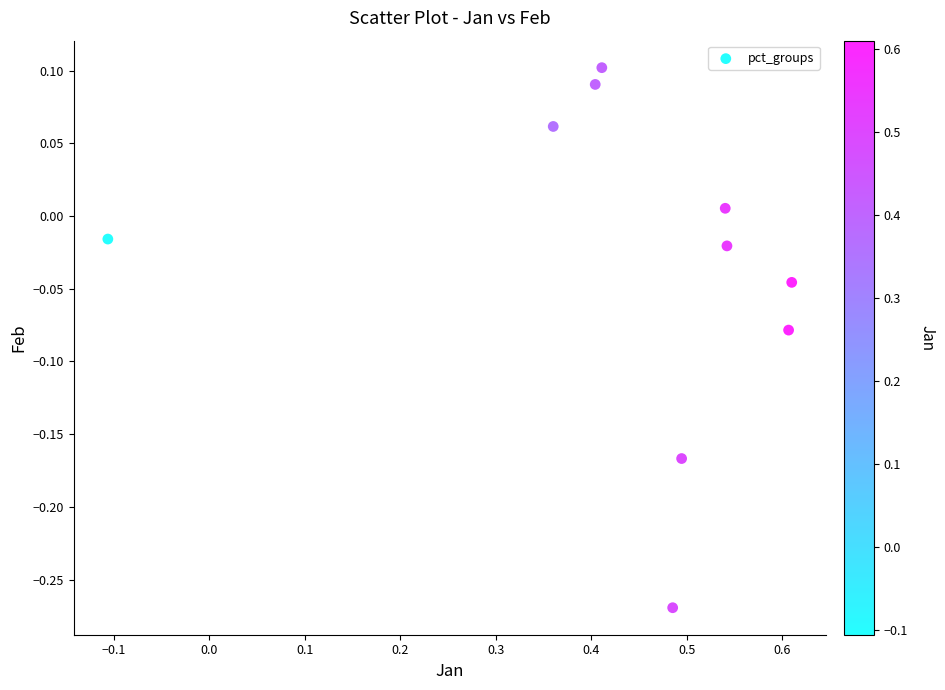

What is the range of X values (max minus min)?

0.7